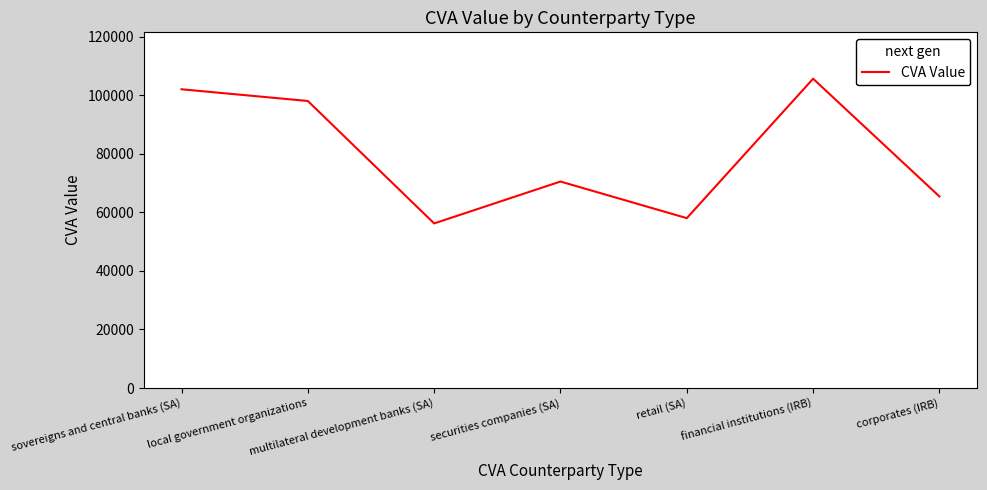

What is the minimum value shown in the chart?

56200